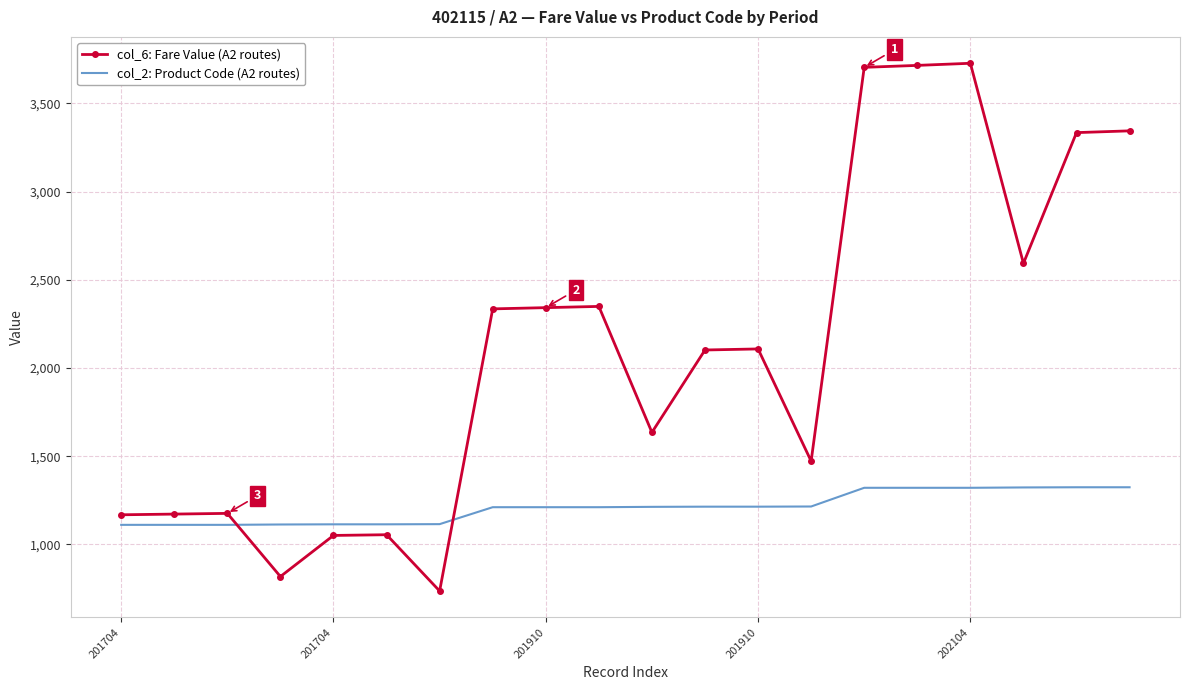

What is the difference between the maximum and minimum values in the col_6: Fare Value (A2 routes) series?

2991